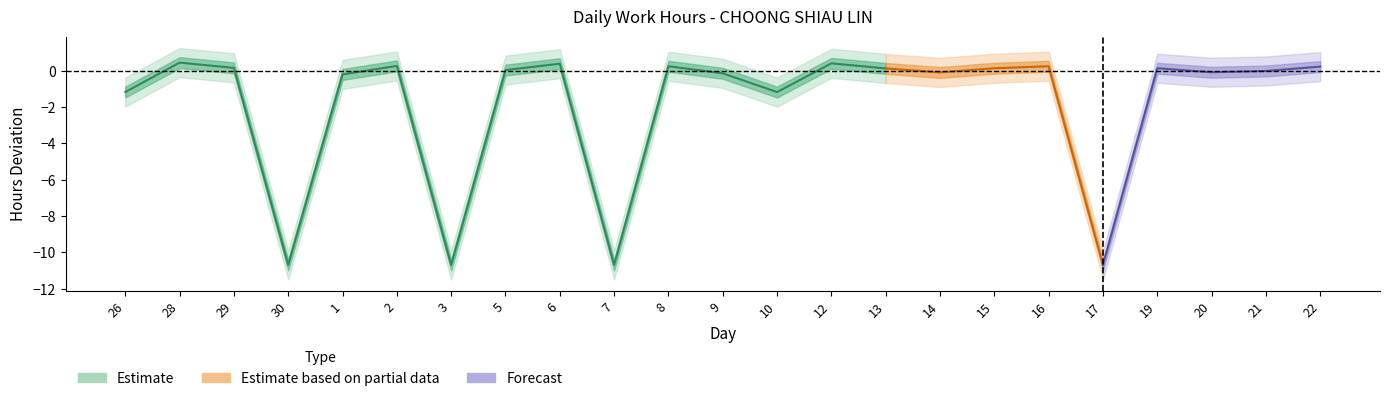

What is the label of the 20th point from the left?

19